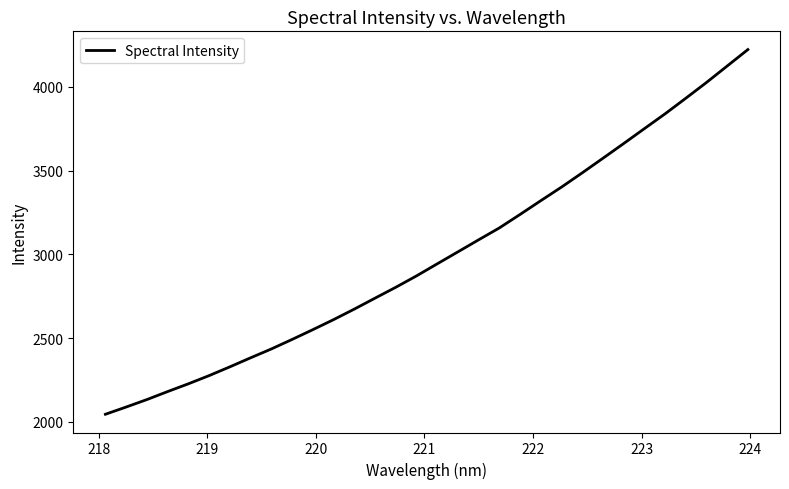

What is the smallest value displayed?

2044.8